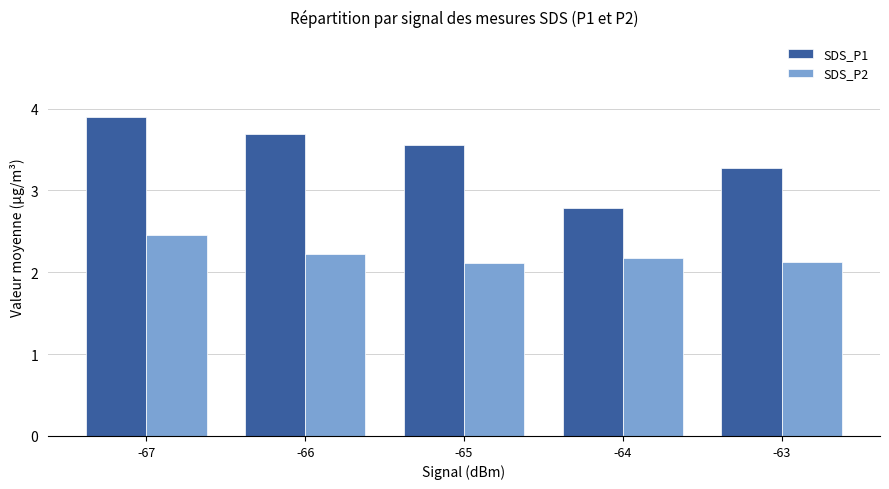

What is the minimum value for SDS_P2?

2.1